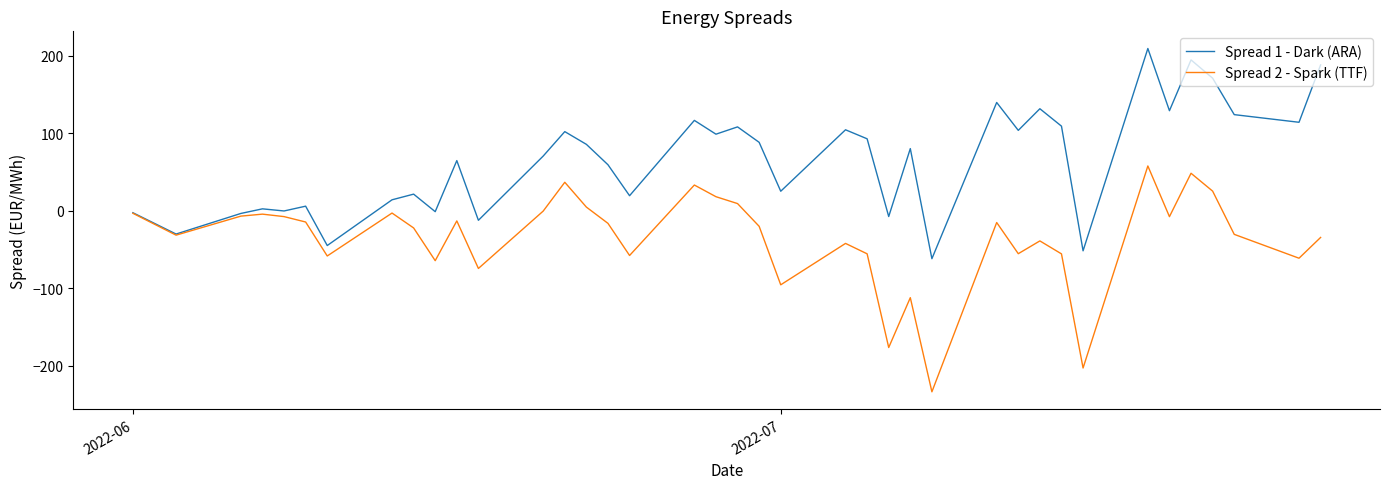

Which series has the largest range (max minus min)?

Spread 2 - Spark (TTF)